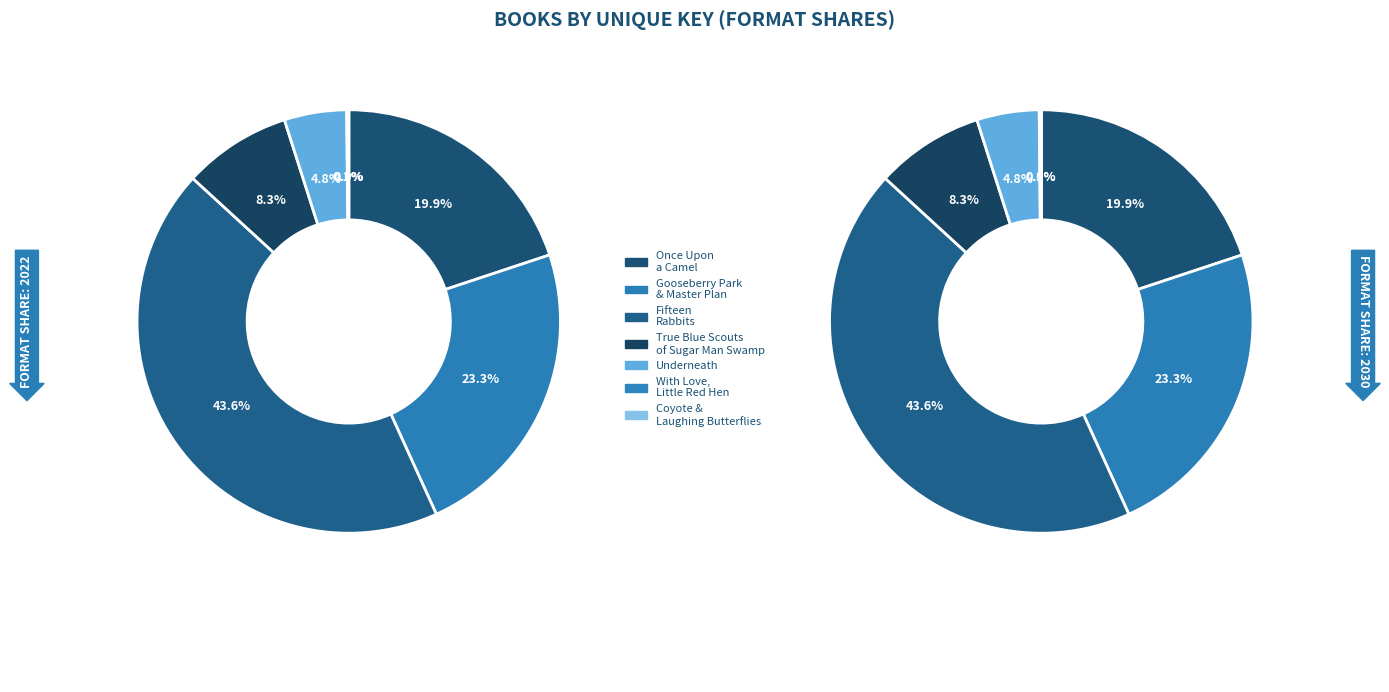

What portion of the pie excludes Underneath?

95.2%